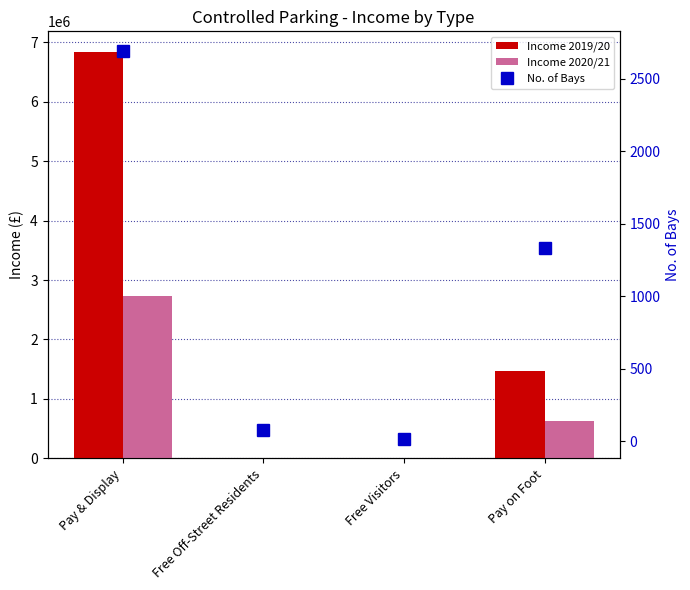

What is the value of the Income 2020/21 bar at the 1st from the left?

2728951